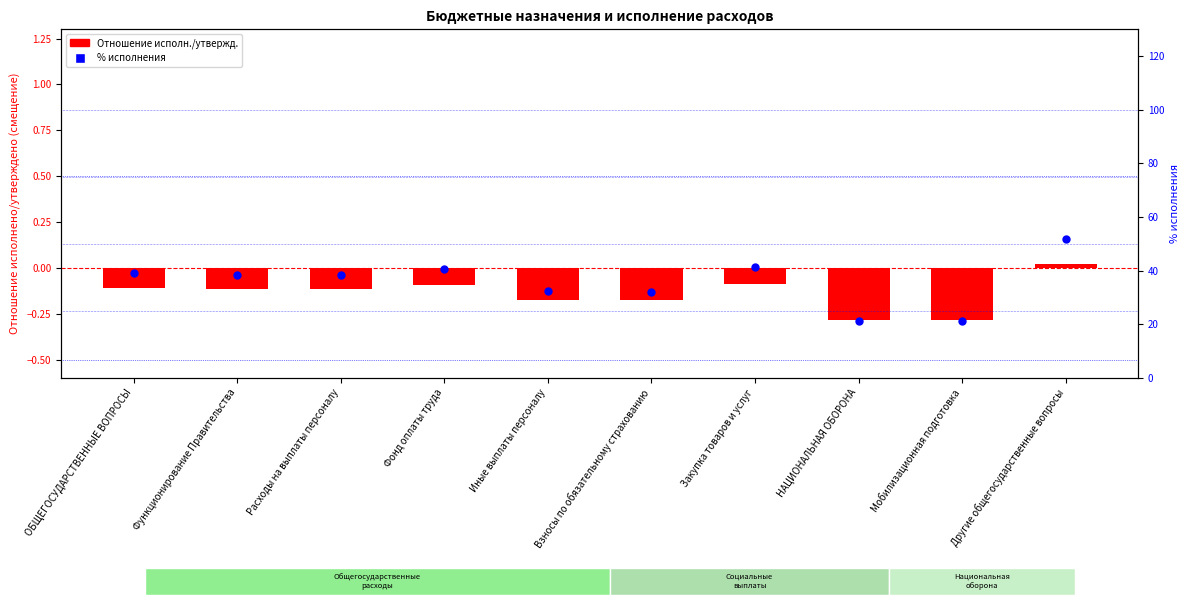

Which series has the largest total across all categories?

% исполнения